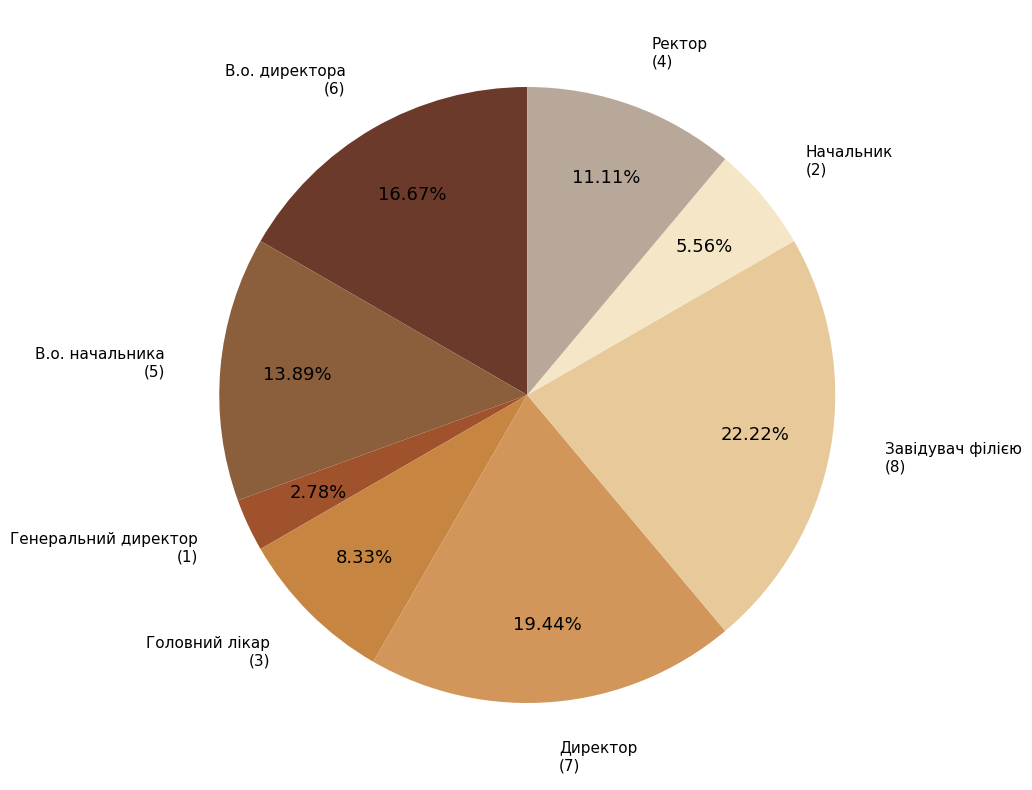

To the nearest percent, what is the average slice percentage?

12%